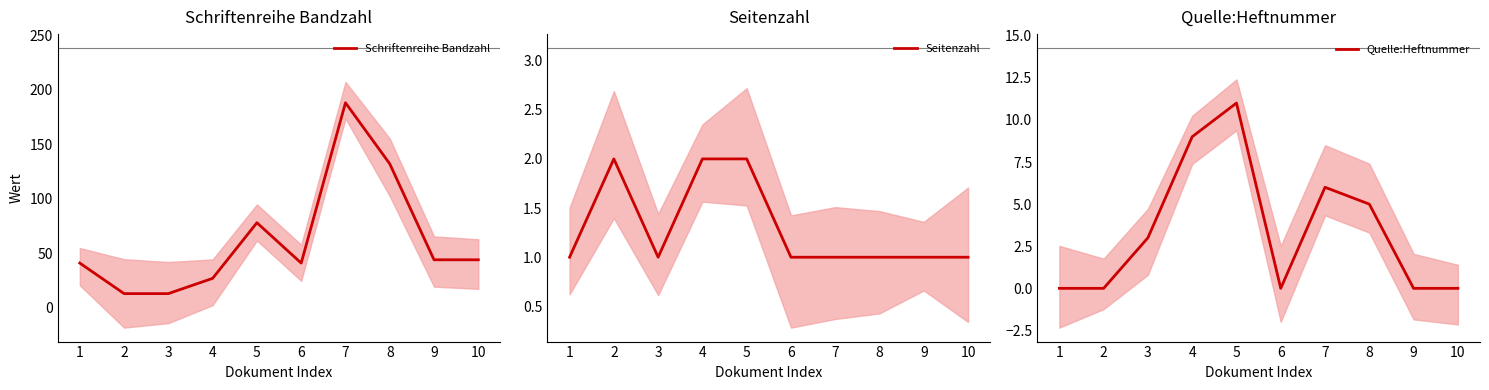

What is the value of the Seitenzahl point at the 5th from the left?

2